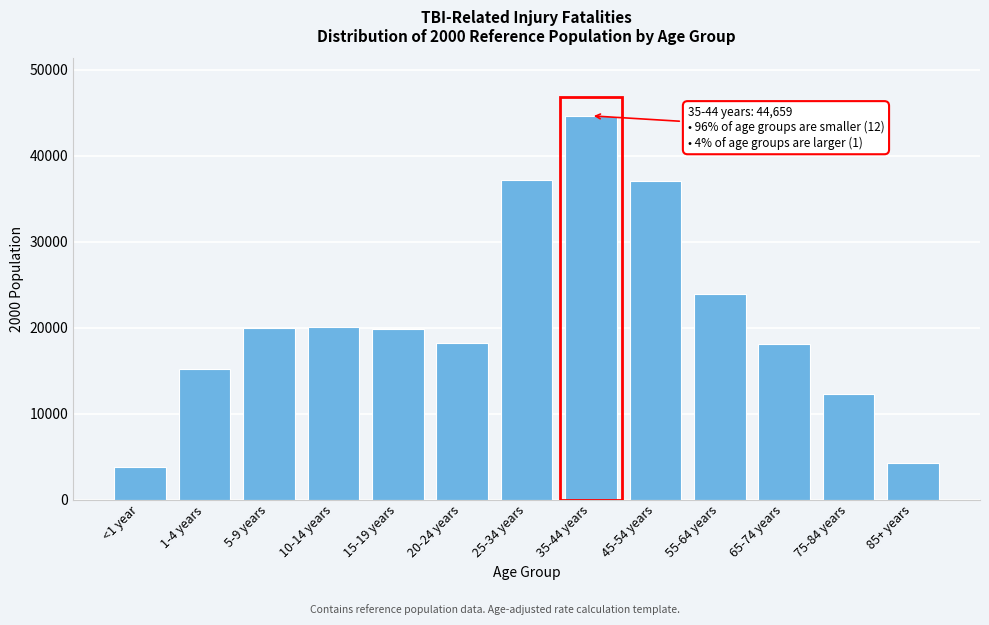

What is the label of the 11th bar from the right?

5-9 years